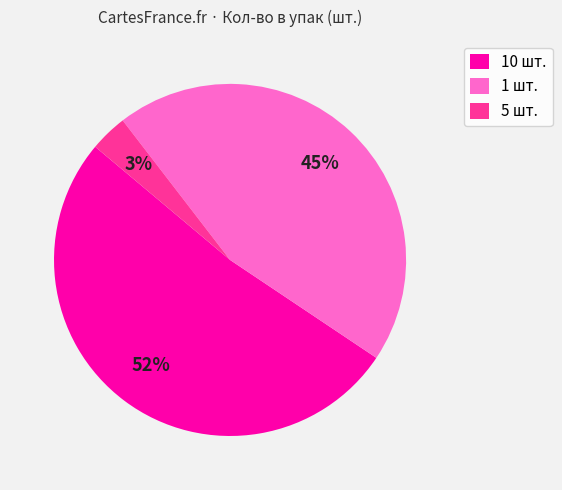

Which has a higher value, 5 шт. or 10 шт.?

10 шт.